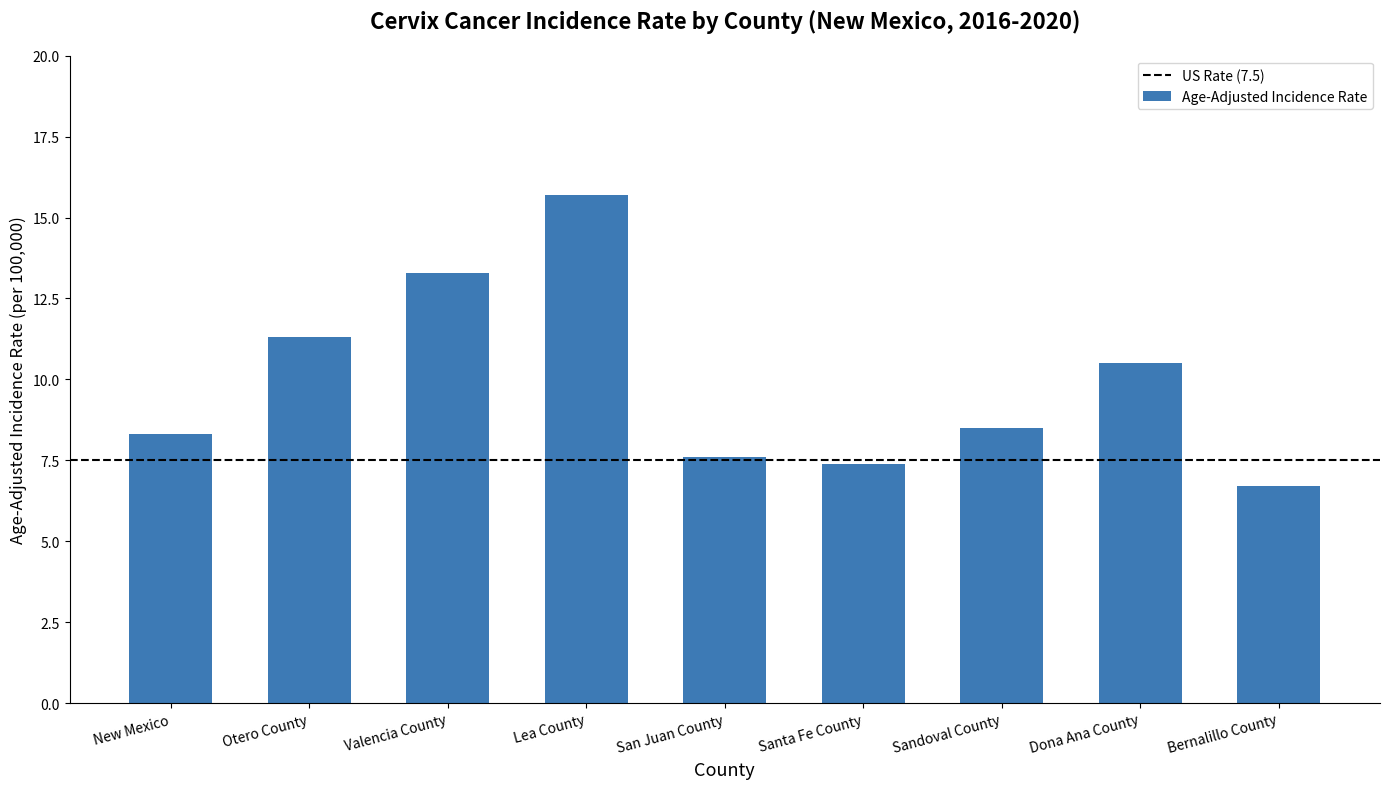

Is it true that the value at Santa Fe County is 11.7?

False